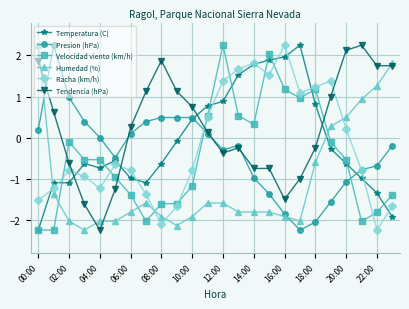

How many values in Tendencia (hPa) are below zero?

11